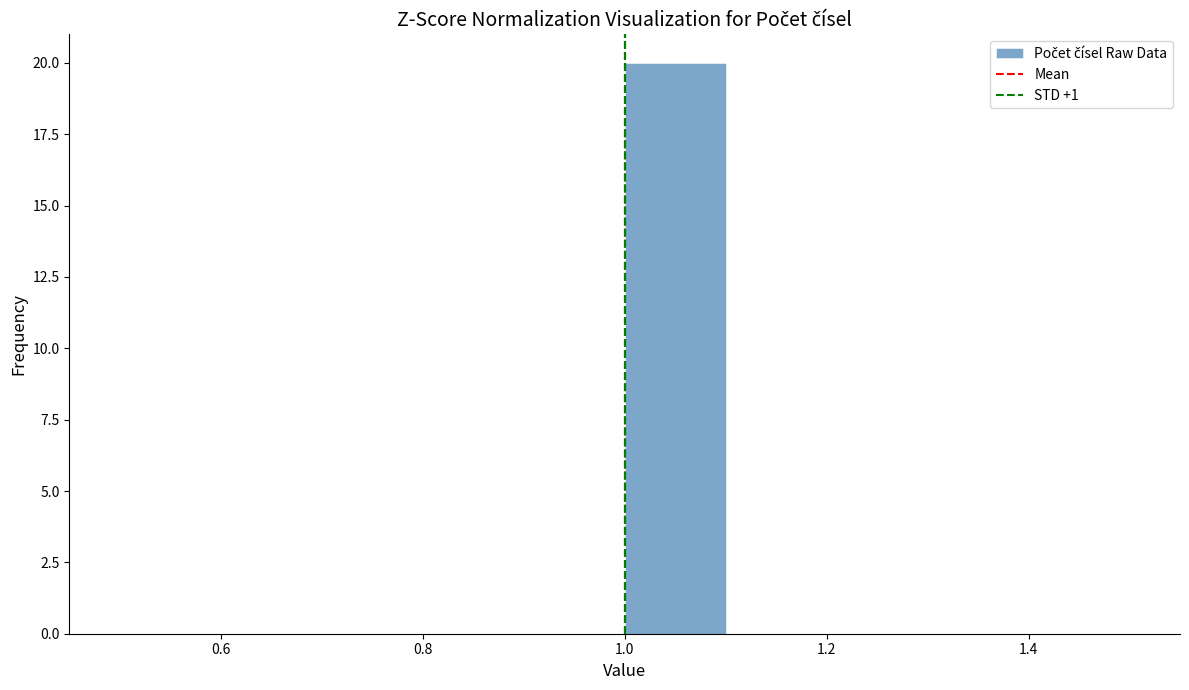

Reading left to right, list every bar in this chart as the range it spans on the x-axis followed by its height. The values are not printed on the chart, so give them approximately, as read against the axis.

0.5 to 0.6: 0
0.6 to 0.7: 0
0.7 to 0.8: 0
0.8 to 0.9: 0
0.9 to 1.0: 0
1.0 to 1.1: 20
1.1 to 1.2: 0
1.2 to 1.3: 0
1.3 to 1.4: 0
1.4 to 1.5: 0